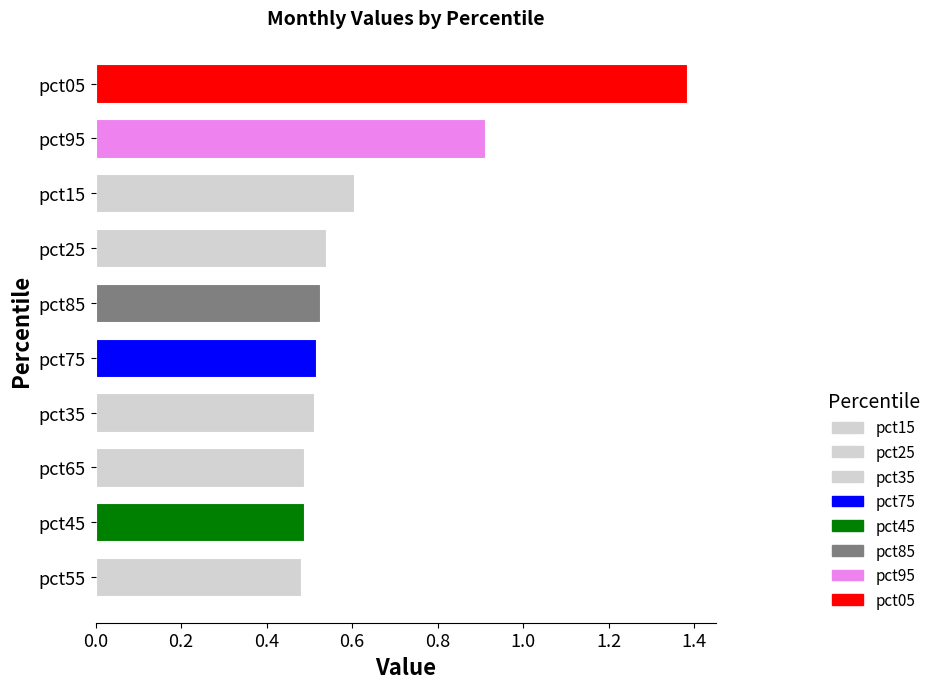

Is it true that the value at pct25 is 0.5?

True